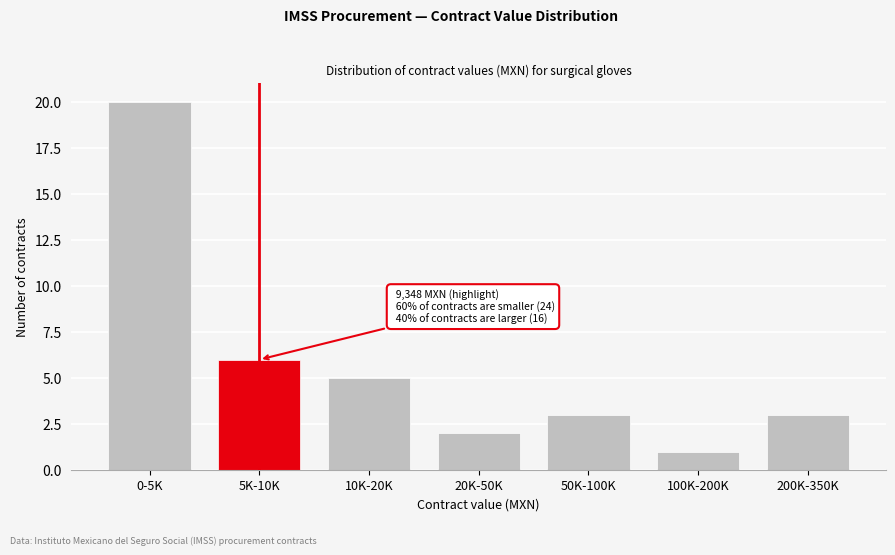

Reading left to right, transcribe all the data shown in this chart.

20	6	5	2	3	1	3